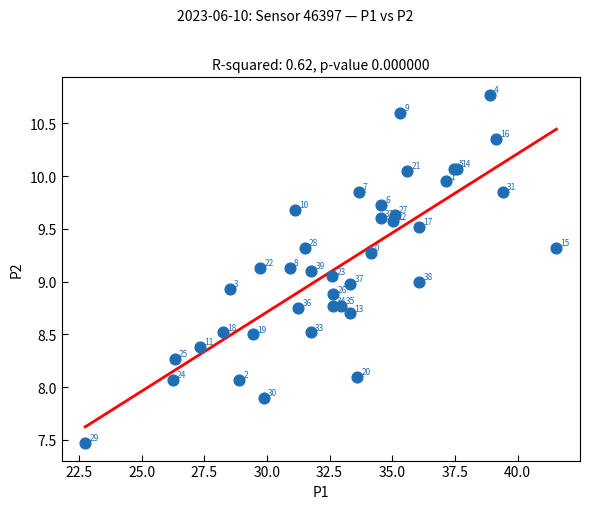

What Y value in the scatter plot is closest to 9?

9.0